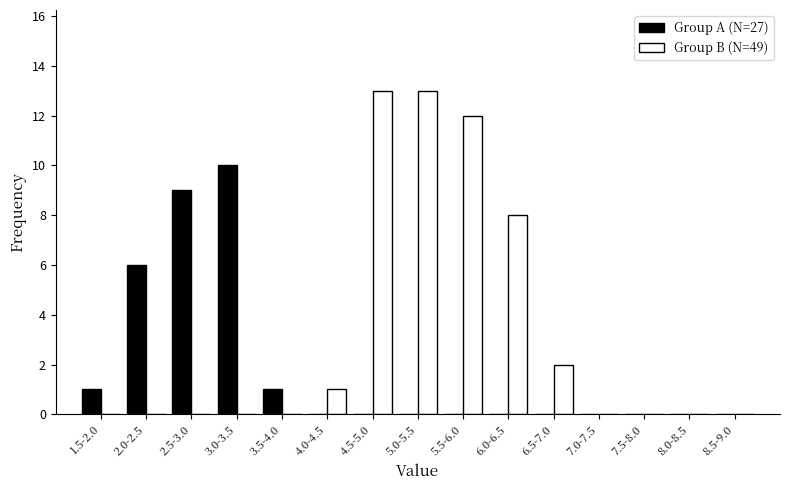

Reading right to left, extract all data points from this chart.

Group A (N=27): 8.5-9.0=0	8.0-8.5=0	7.5-8.0=0	7.0-7.5=0	6.5-7.0=0	6.0-6.5=0	5.5-6.0=0	5.0-5.5=0	4.5-5.0=0	4.0-4.5=0	3.5-4.0=1	3.0-3.5=10	2.5-3.0=9	2.0-2.5=6	1.5-2.0=1
Group B (N=49): 8.5-9.0=0	8.0-8.5=0	7.5-8.0=0	7.0-7.5=0	6.5-7.0=2	6.0-6.5=8	5.5-6.0=12	5.0-5.5=13	4.5-5.0=13	4.0-4.5=1	3.5-4.0=0	3.0-3.5=0	2.5-3.0=0	2.0-2.5=0	1.5-2.0=0